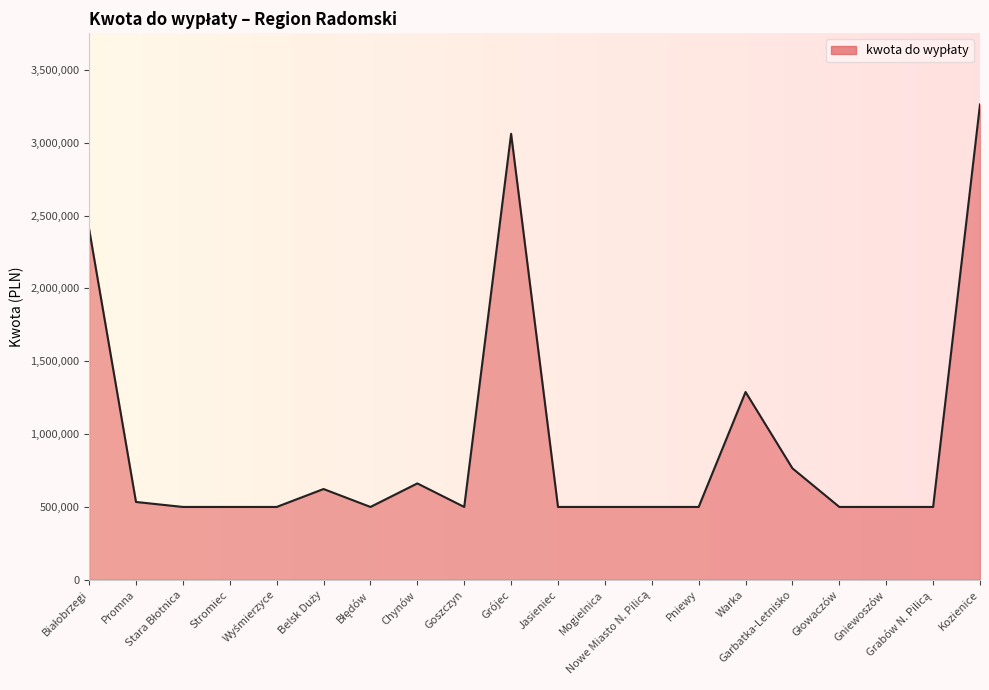

What is the smallest value displayed?

500000